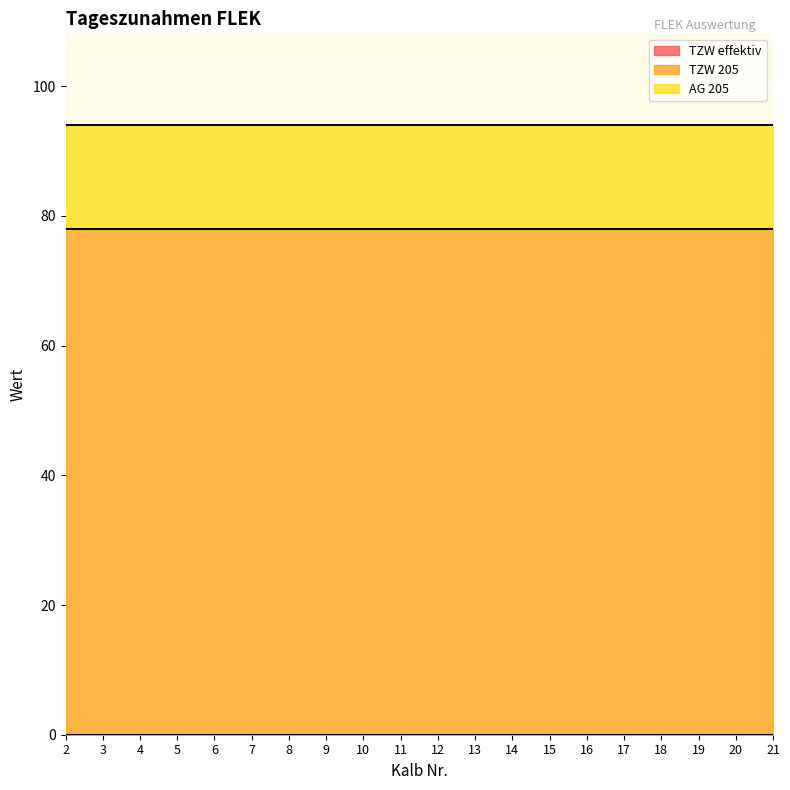

Reading right to left, list all the values displayed in this chart.

TZW effektiv: 0.0	0.0	0.0	0.0	0.0	0.0	0.0	0.0	0.0	0.0	0.0	0.0	0.0	0.0	0.0	0.0	0.0	0.0	0.0	0.0
TZW 205: 78.0	78.0	78.0	78.0	78.0	78.0	78.0	78.0	78.0	78.0	78.0	78.0	78.0	78.0	78.0	78.0	78.0	78.0	78.0	78.0
AG 205: 16.0	16.0	16.0	16.0	16.0	16.0	16.0	16.0	16.0	16.0	16.0	16.0	16.0	16.0	16.0	16.0	16.0	16.0	16.0	16.0